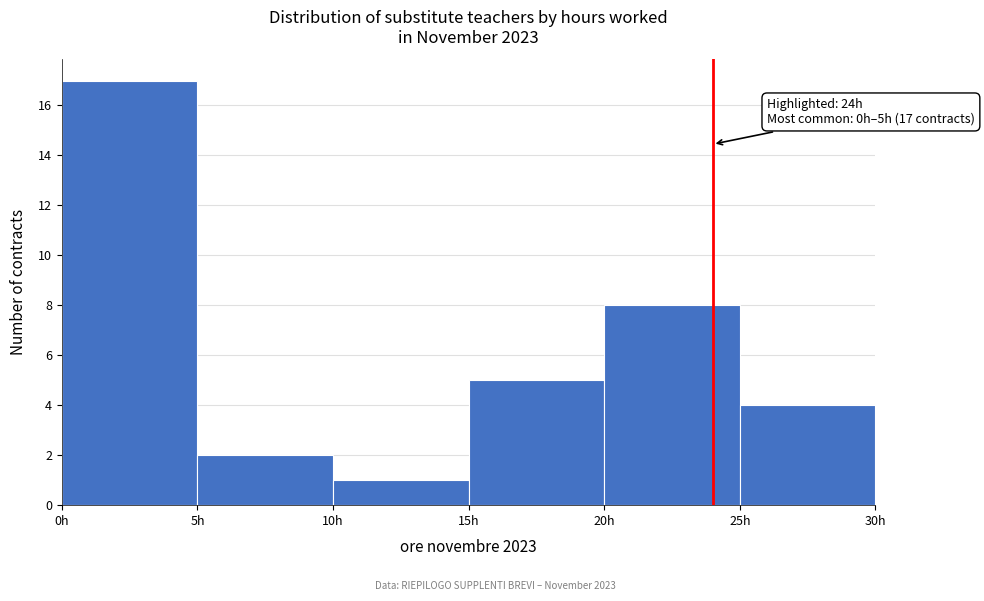

Over which range of the x-axis is the bar tallest?

0 to 5